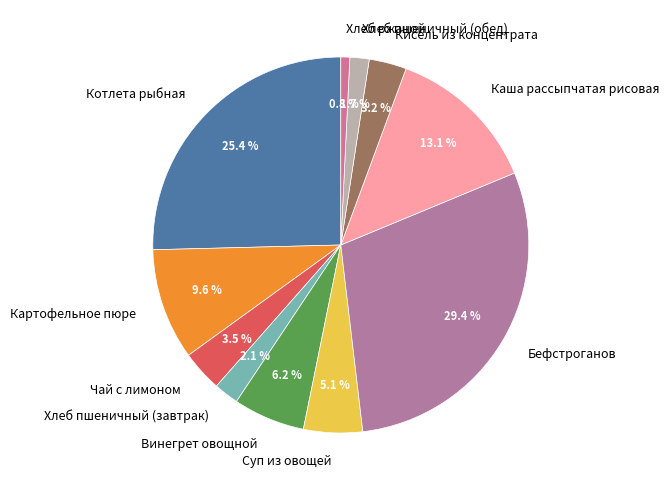

How many segments does this pie chart have?

11